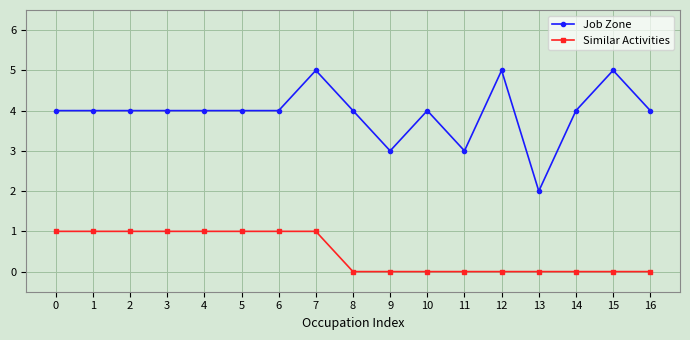

What is the maximum value shown in the chart?

5